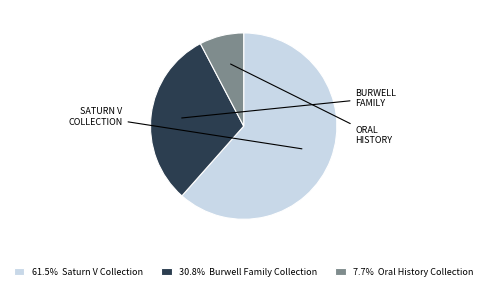

Do 7.7% Oral History Collection and 30.8% Burwell Family Collection together represent more than half of the pie?

No